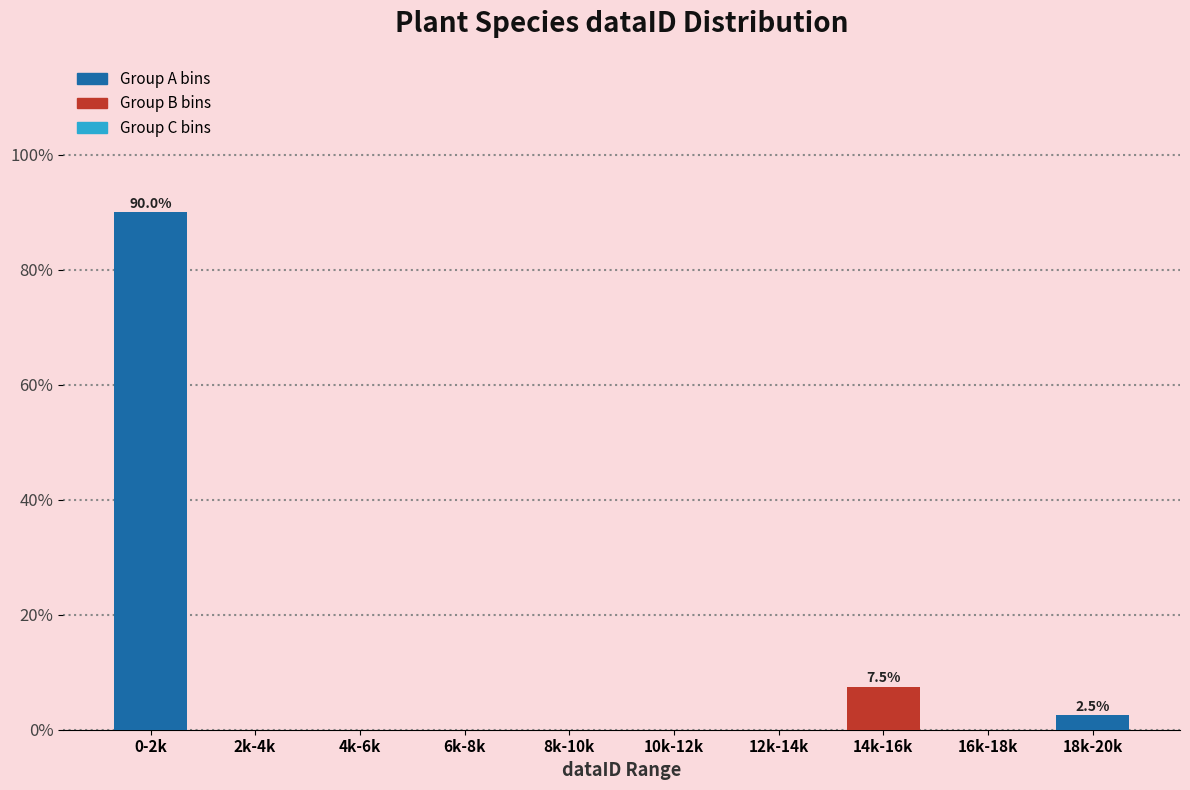

Reading left to right, transcribe all the data shown in this chart.

0-2k=90.0	2k-4k=0.0	4k-6k=0.0	6k-8k=0.0	8k-10k=0.0	10k-12k=0.0	12k-14k=0.0	14k-16k=7.5	16k-18k=0.0	18k-20k=2.5